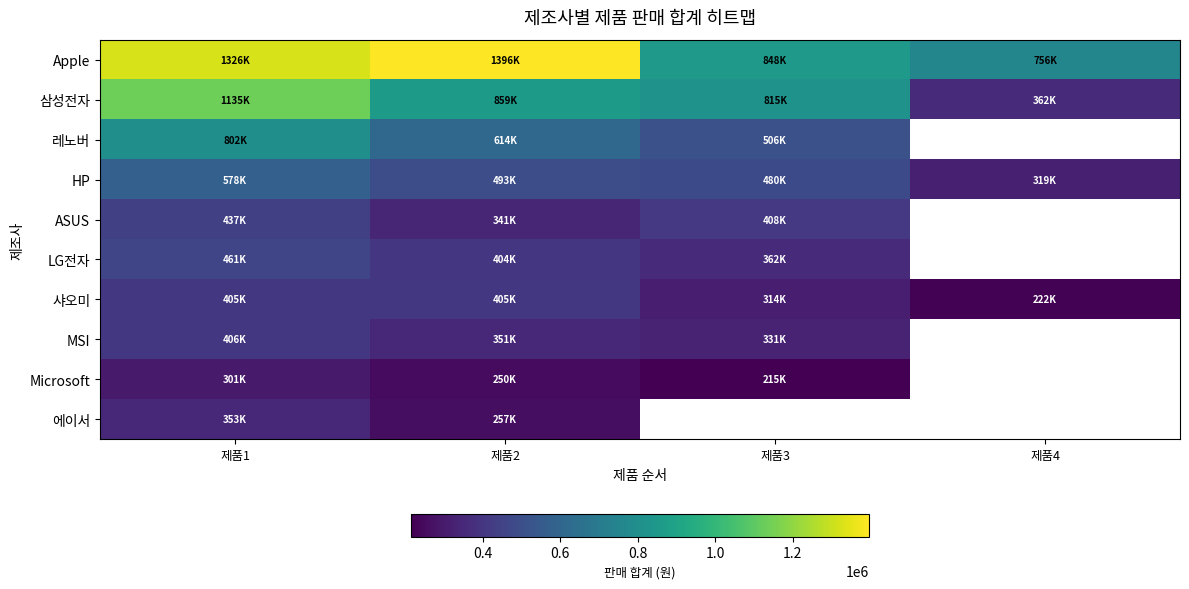

The HP series shows 319242.0 at 제품4. True or false?

True